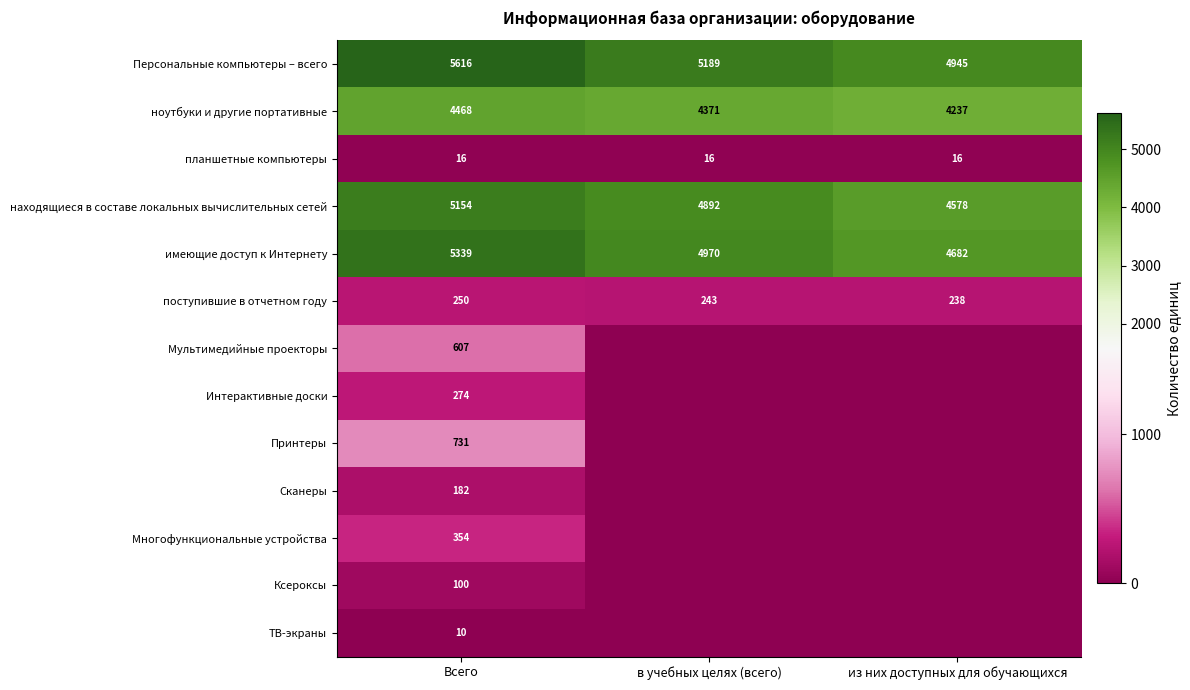

How many data points in поступившие в отчетном году are less than 243?

1